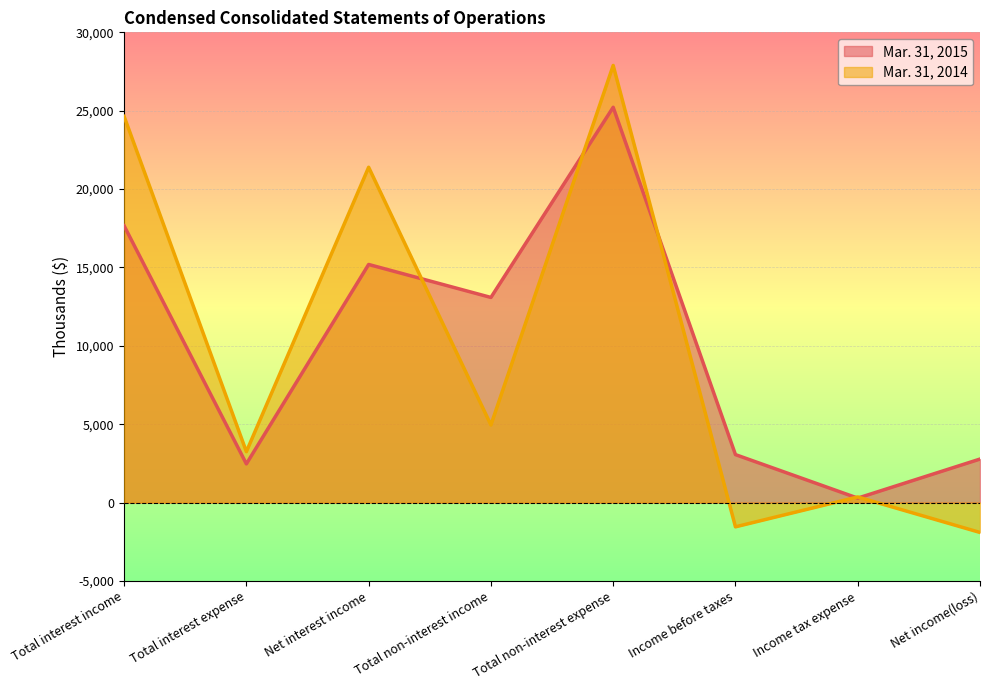

What is the total value across all series at Total non-interest income?

18036